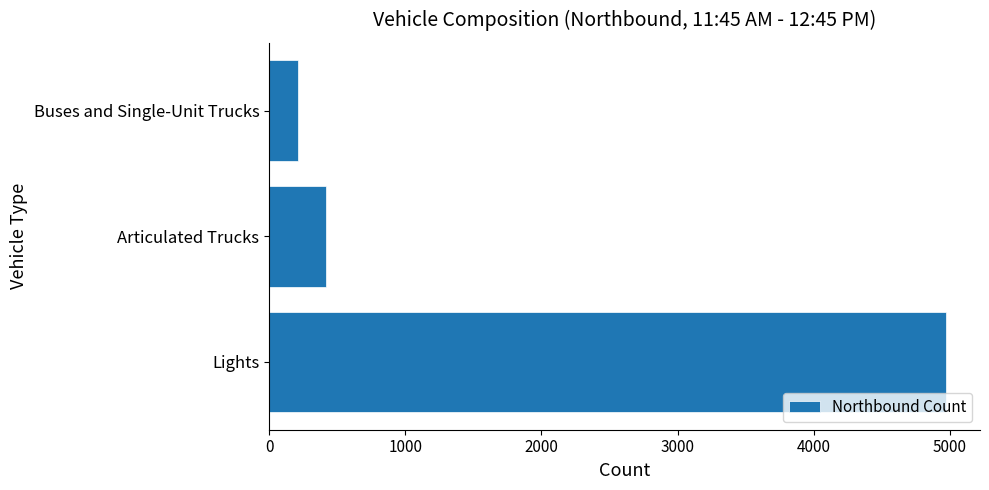

Reading bottom to top, list all the values displayed in this chart.

4972	417	210